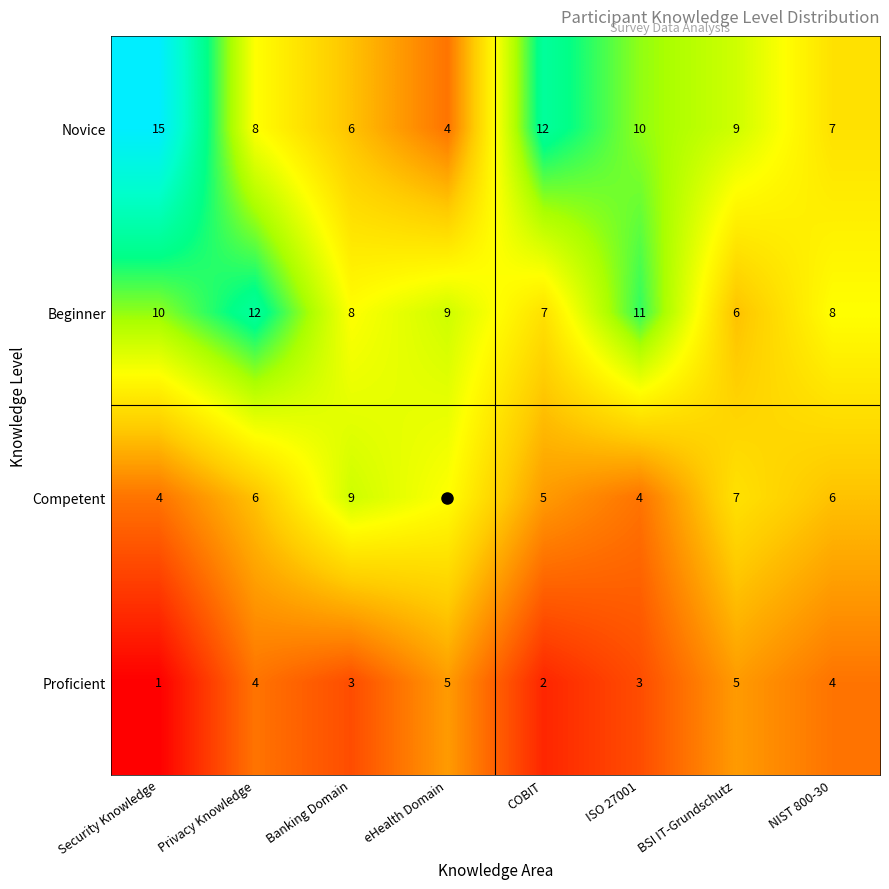

What is the difference between the highest and lowest values at COBIT?

10